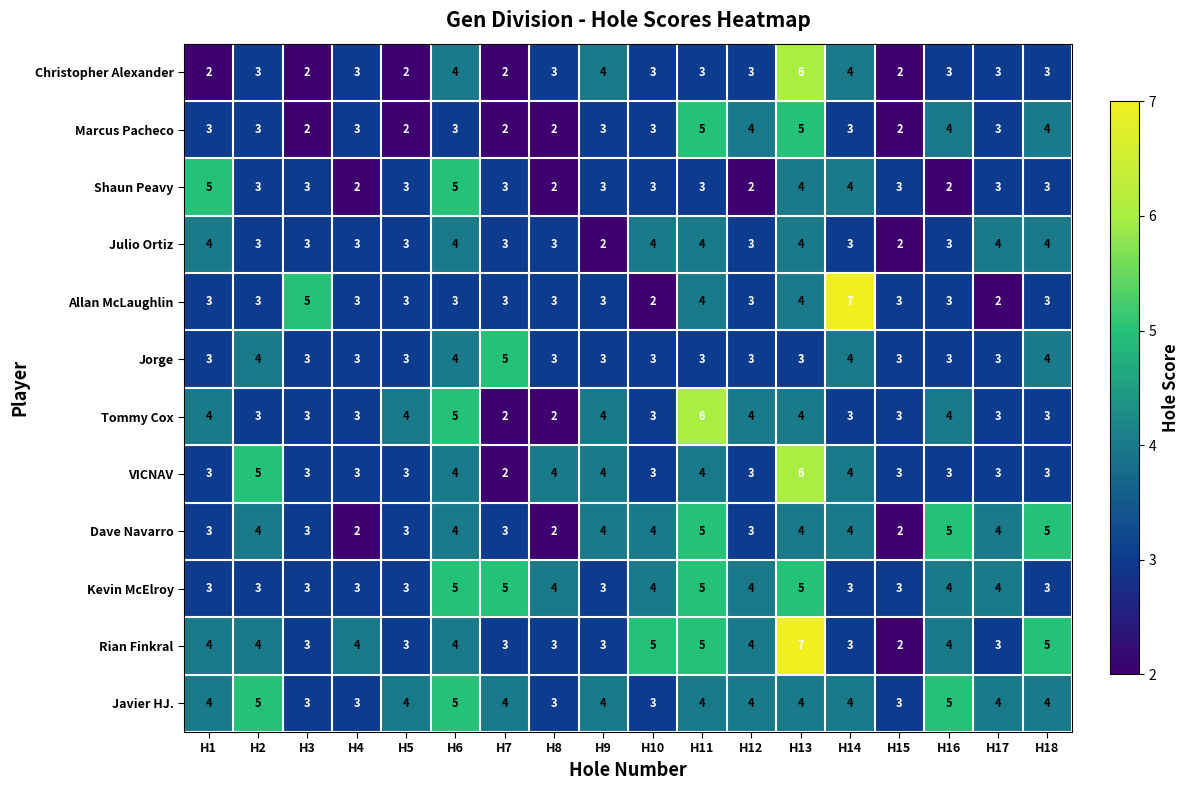

What value does the Rian Finkral series have at H1?

4